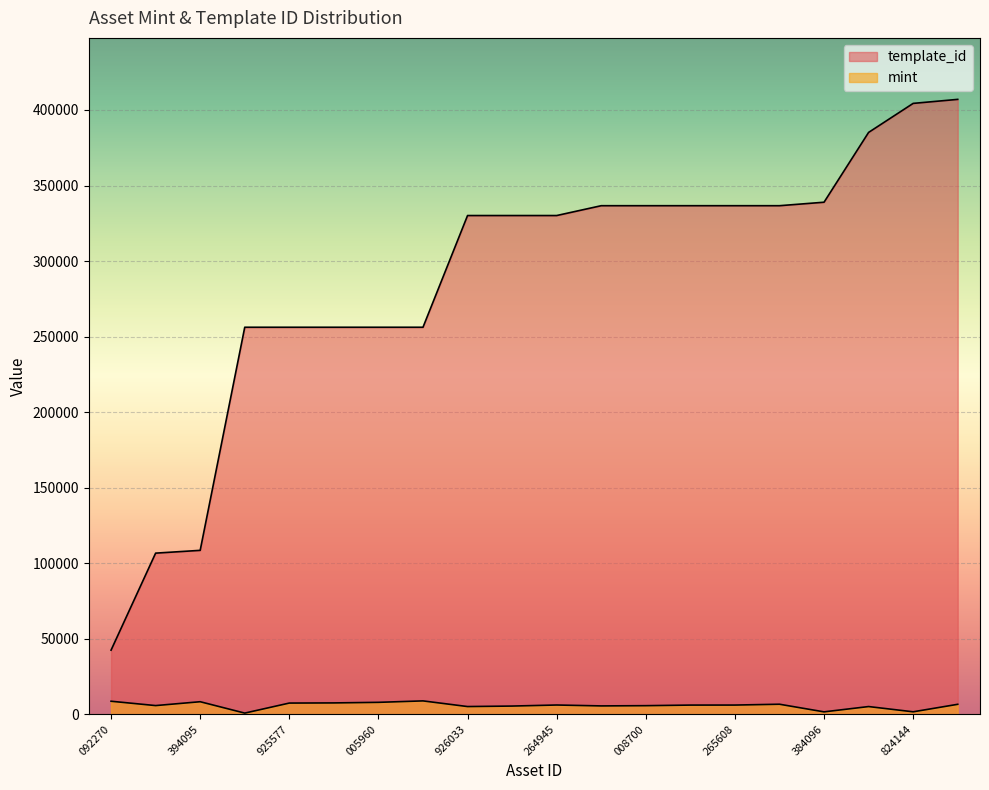

What position from the right is 265608?

6